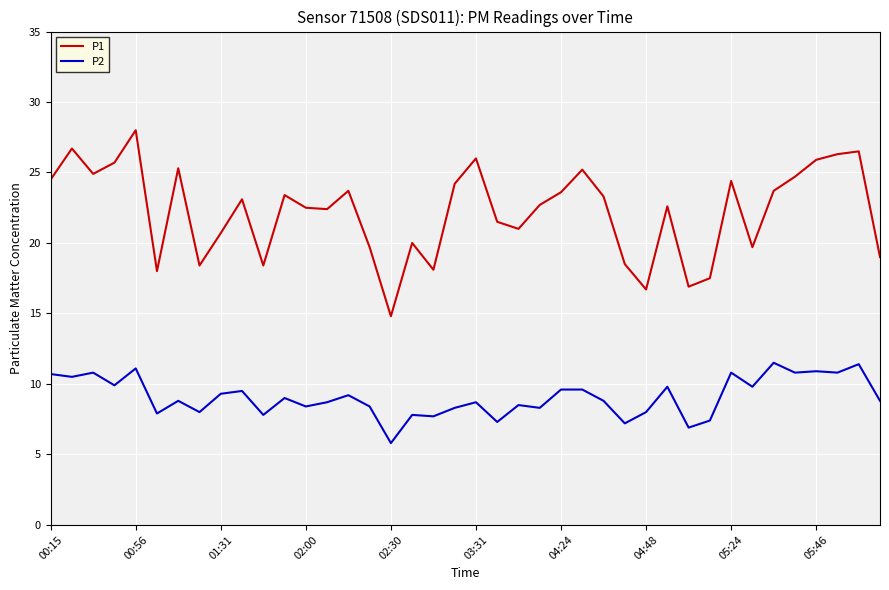

Which series has the largest total across all categories?

P1